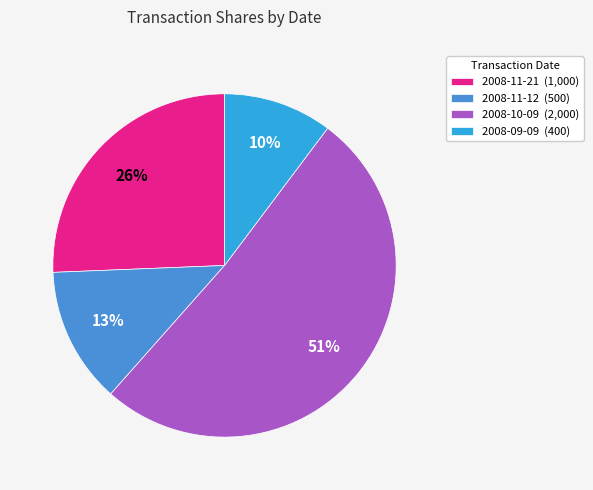

What is the largest slice in the pie chart?

2008-10-09